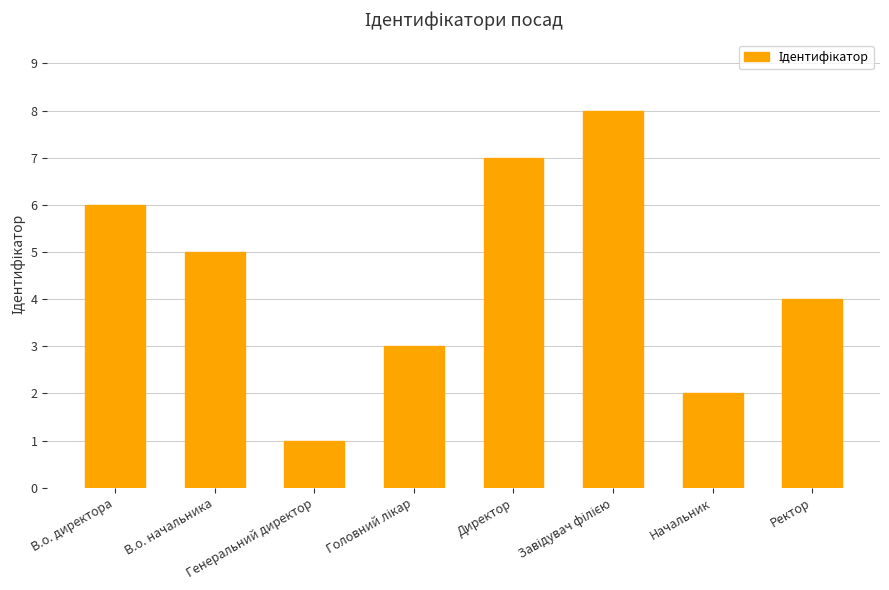

What is the difference between the maximum and minimum values?

7